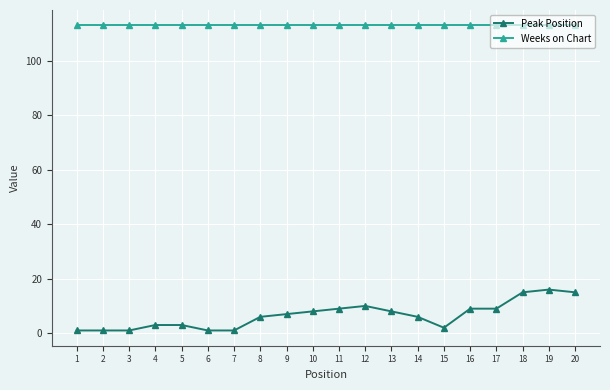

True or false: Peak Position and Weeks on Chart intersect in this chart.

False